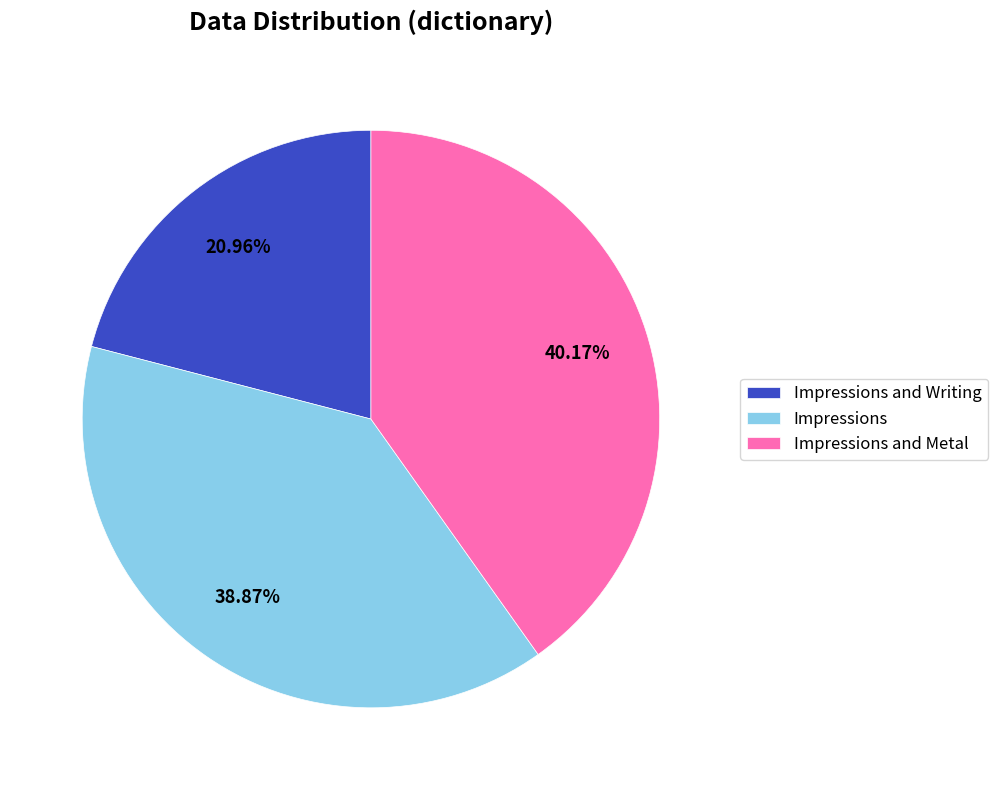

Does any single category account for the majority?

No